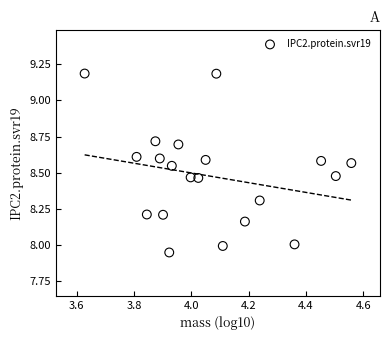

What is the range of Y values (max minus min)?

1.2